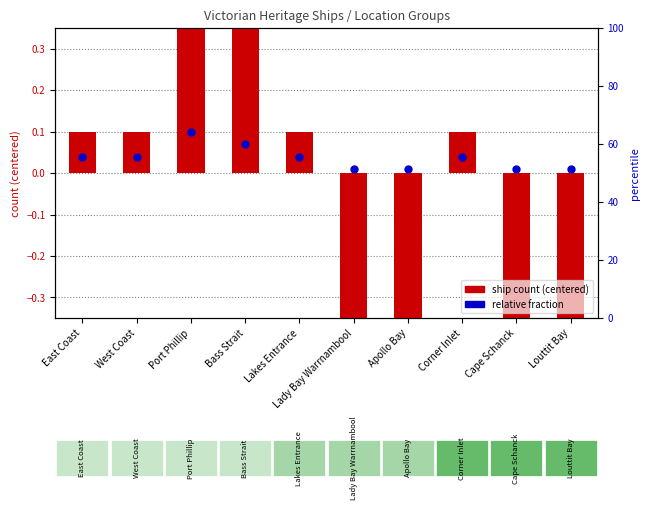

Which series has the largest Y range (max minus min)?

ship count (centered)